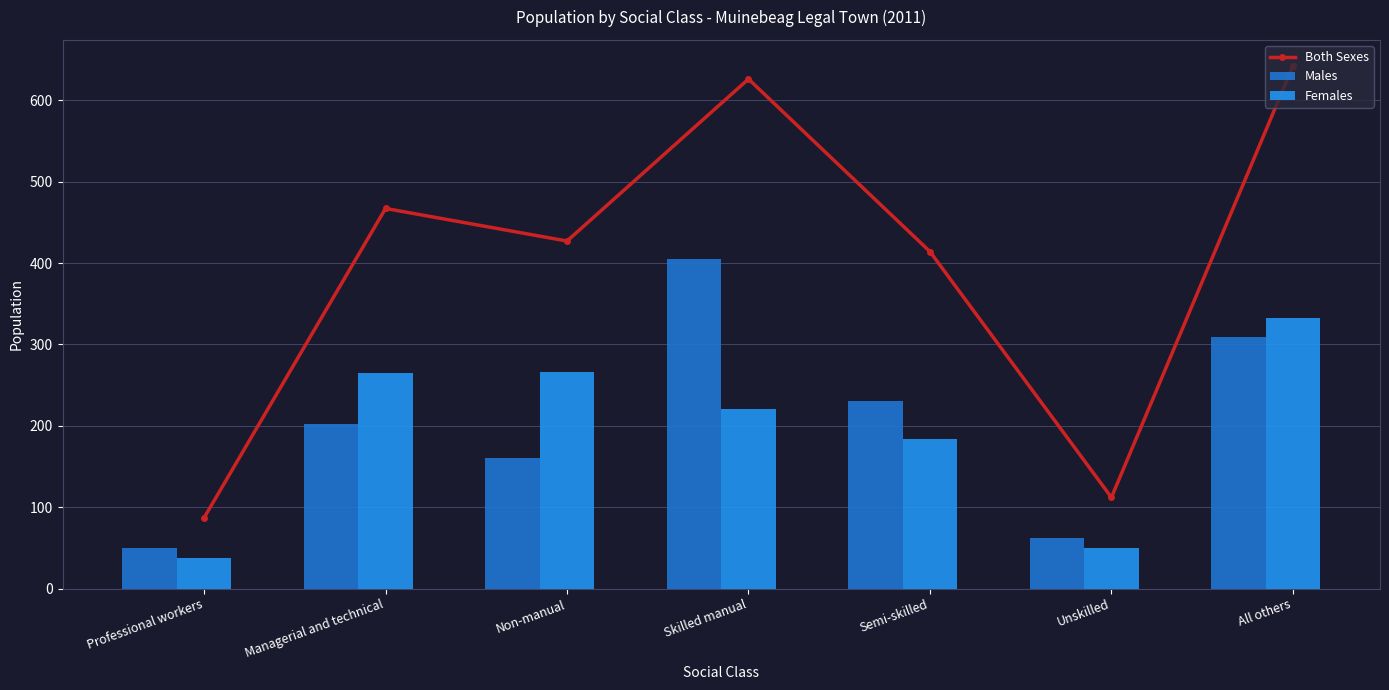

What is the spread (max minus min) of values at Skilled manual?

405